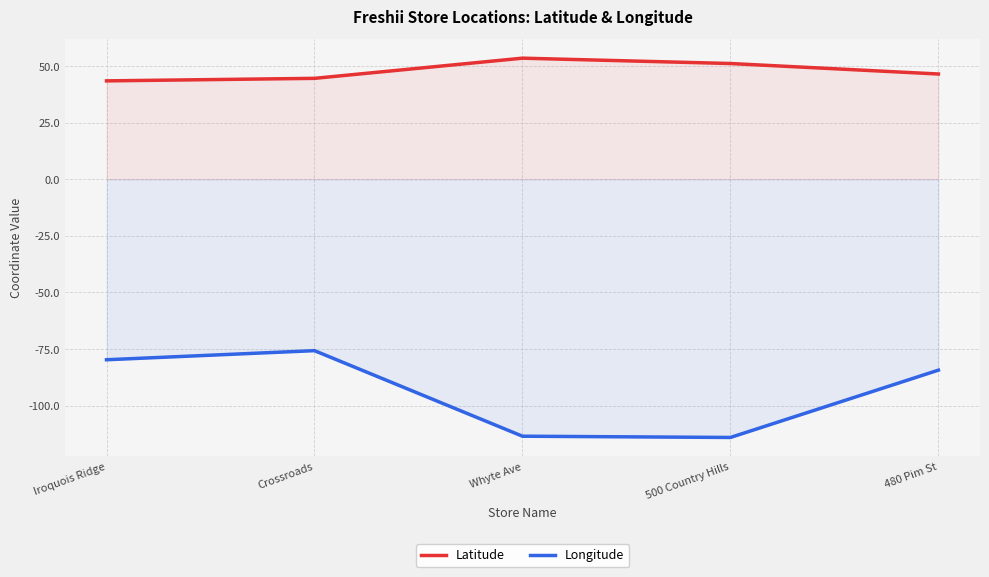

What is the difference between the maximum and minimum values in the Latitude series?

10.0